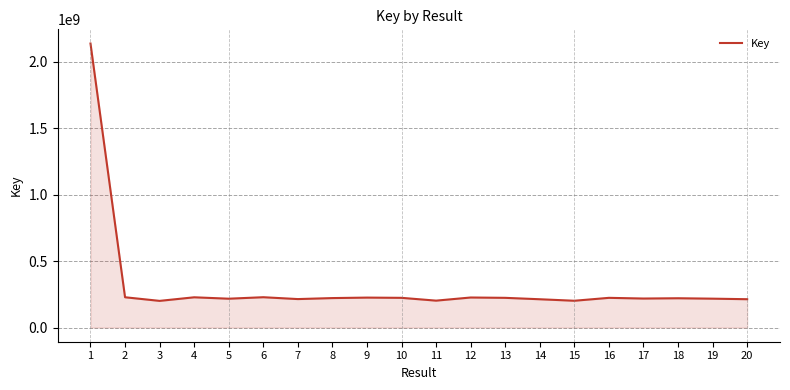

What is the minimum value shown in the chart?

200658962